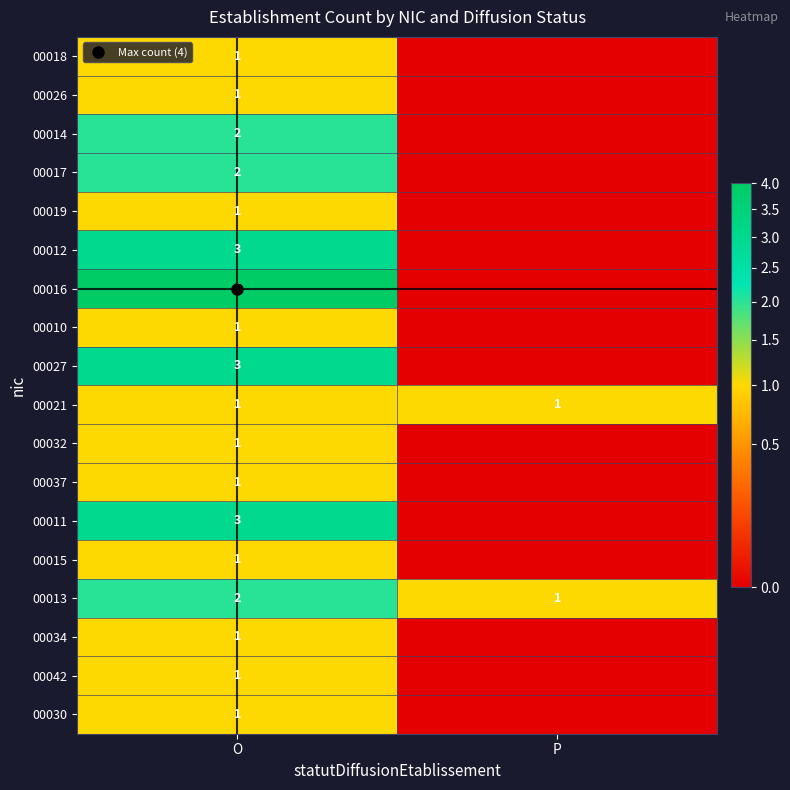

What is the difference between the highest and lowest values at O?

3